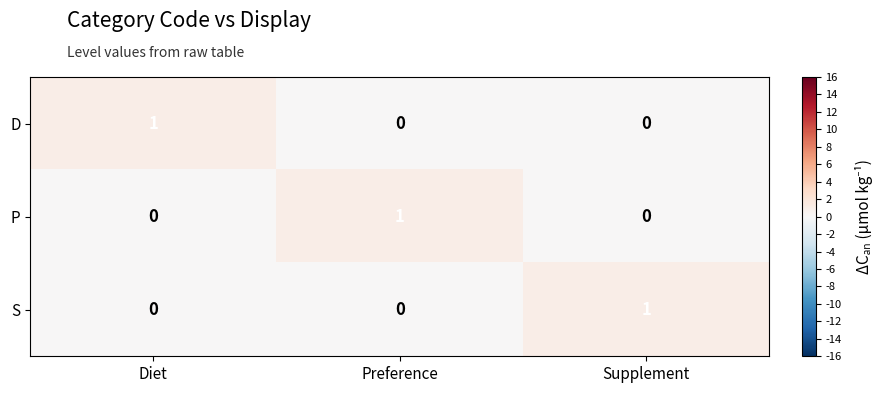

At how many categories does at least one series exceed 0?

3